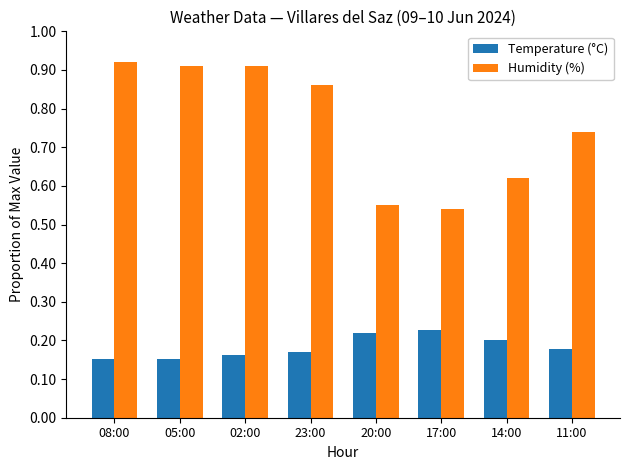

Is it true that Humidity (%) equals 0.1 at 17:00?

False